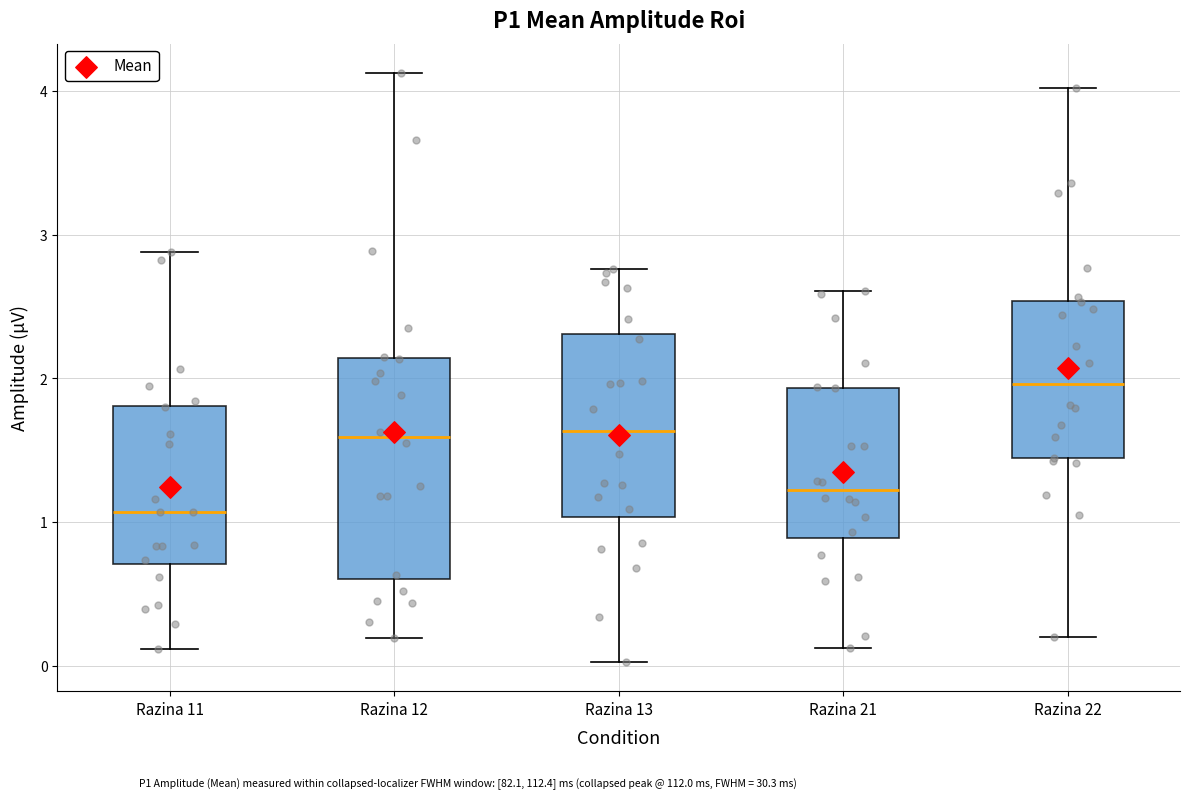

Reading left to right, read every box against the y-axis: the position of its median line, the range the box covers, and the ends of its whiskers. The values are not printed on the chart, so give them approximately, as read against the axis.

Razina 11: median 1.1, box 0.7 to 1.8, whiskers 0.1 to 2.9
Razina 12: median 1.6, box 0.6 to 2.1, whiskers 0.2 to 4.1
Razina 13: median 1.6, box 1.0 to 2.3, whiskers 0.0 to 2.8
Razina 21: median 1.2, box 0.9 to 1.9, whiskers 0.1 to 2.6
Razina 22: median 2.0, box 1.4 to 2.5, whiskers 0.2 to 4.0